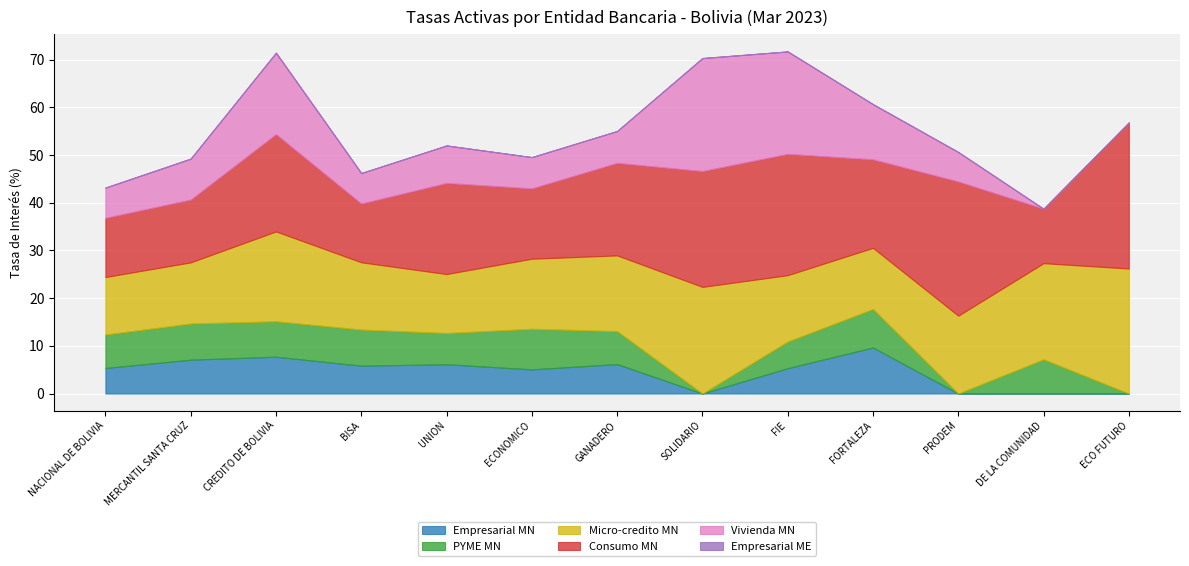

Is the value of Micro-credito MN at NACIONAL DE BOLIVIA greater than the value of PYME MN at ECO FUTURO?

Yes